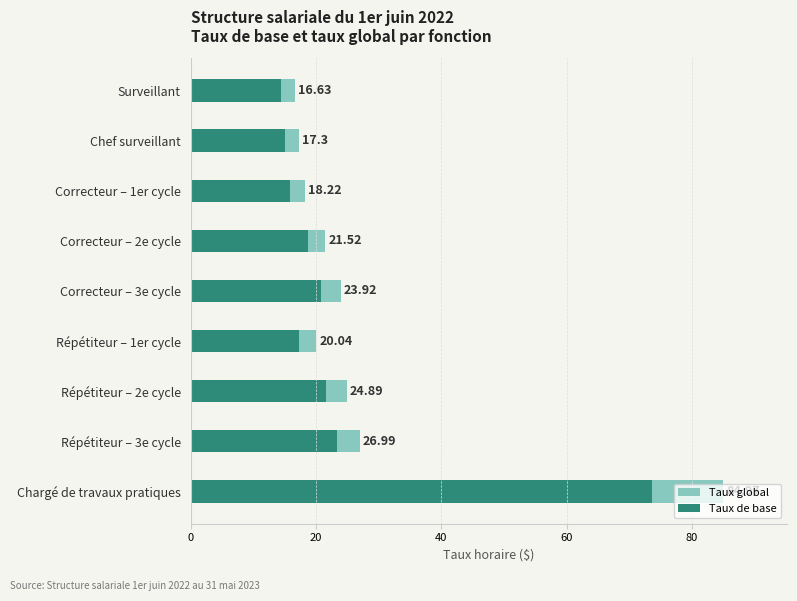

What is the value of the Taux global bar at the 7th from the left?

24.9